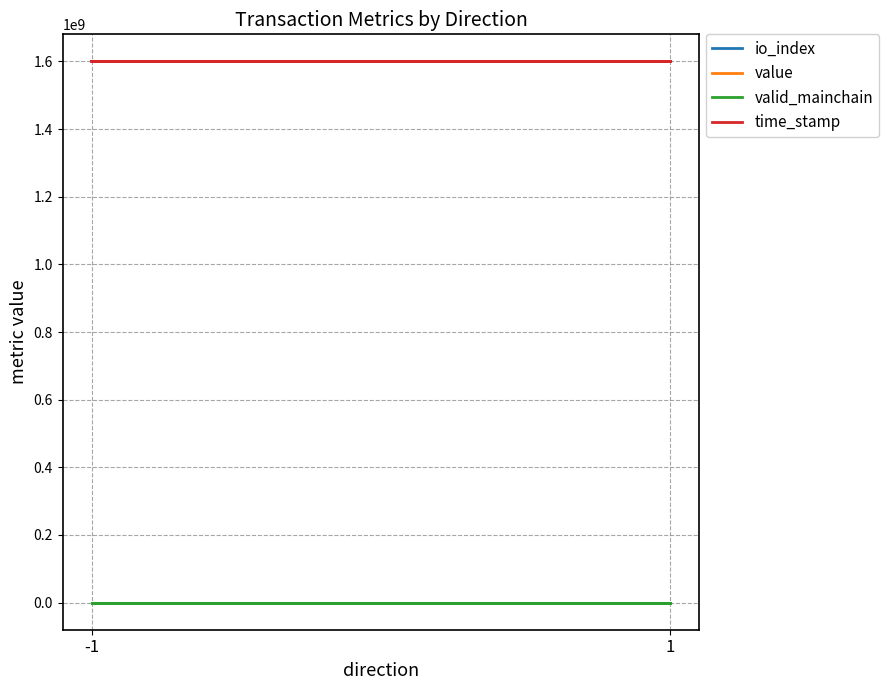

What are all the series names shown in the legend?

io_index, value, valid_mainchain, time_stamp